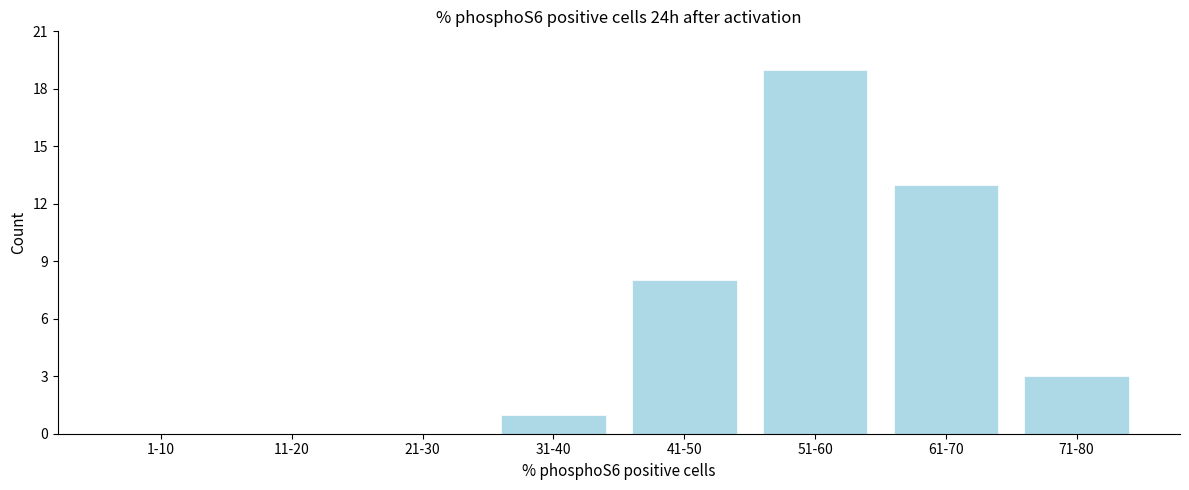

Reading left to right, what are all the values shown in this chart?

1-10=0	11-20=0	21-30=0	31-40=1	41-50=8	51-60=19	61-70=13	71-80=3